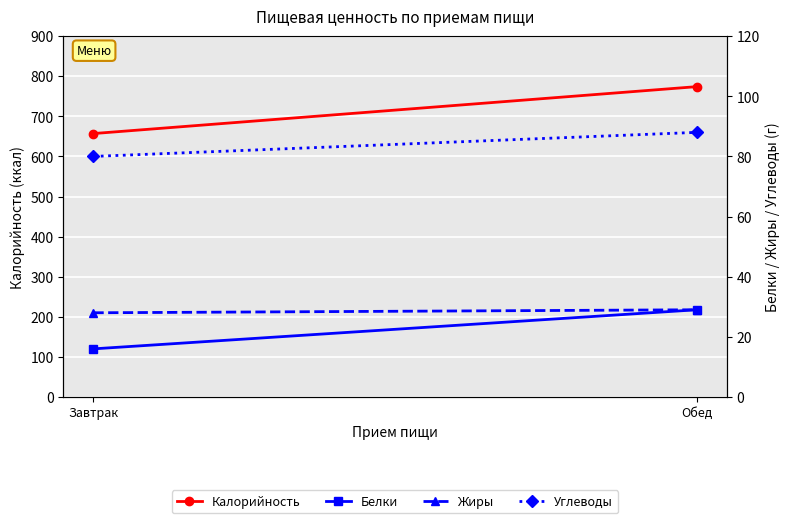

What is the sum of the Углеводы values at Завтрак and Обед?

168